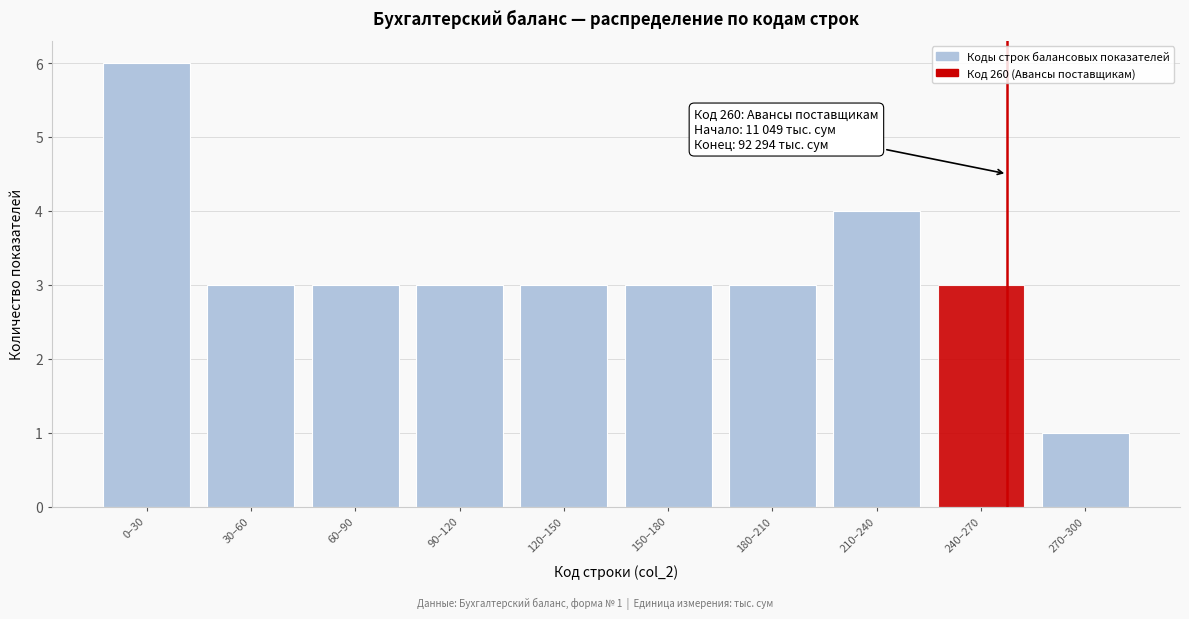

Reading left to right, list all the values displayed in this chart.

6	3	3	3	3	3	3	4	3	1